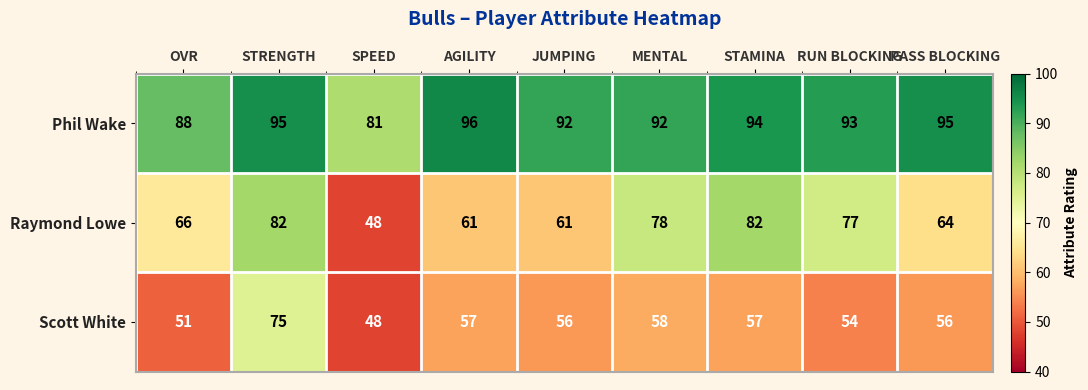

Which label corresponds to the smallest value in the chart?

SPEED